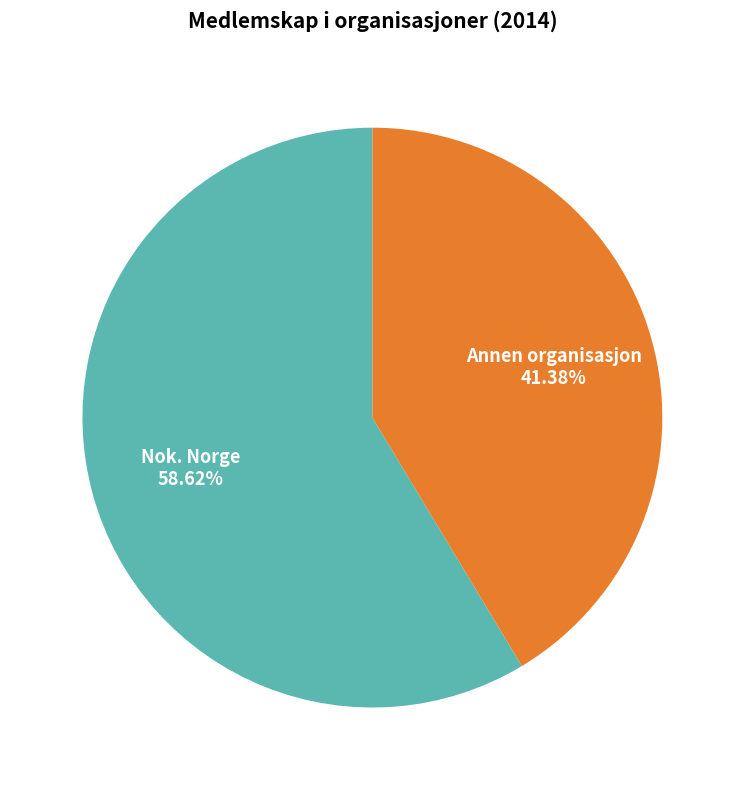

Is there a majority slice in this chart?

Yes